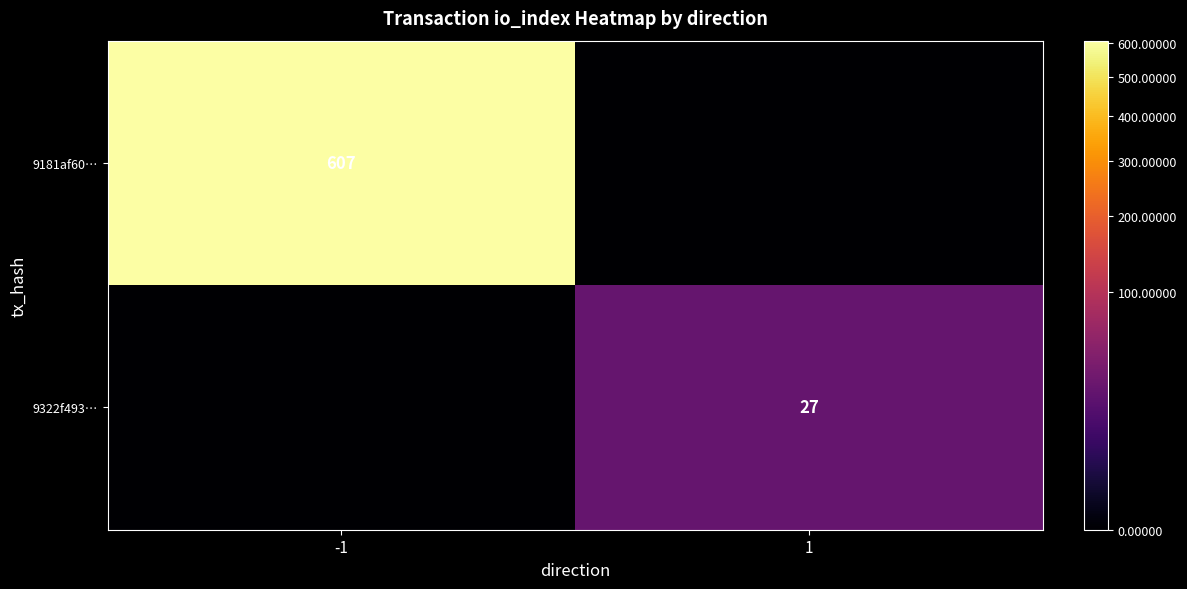

The value of 9181af60… at -1 is 400. True or false?

False